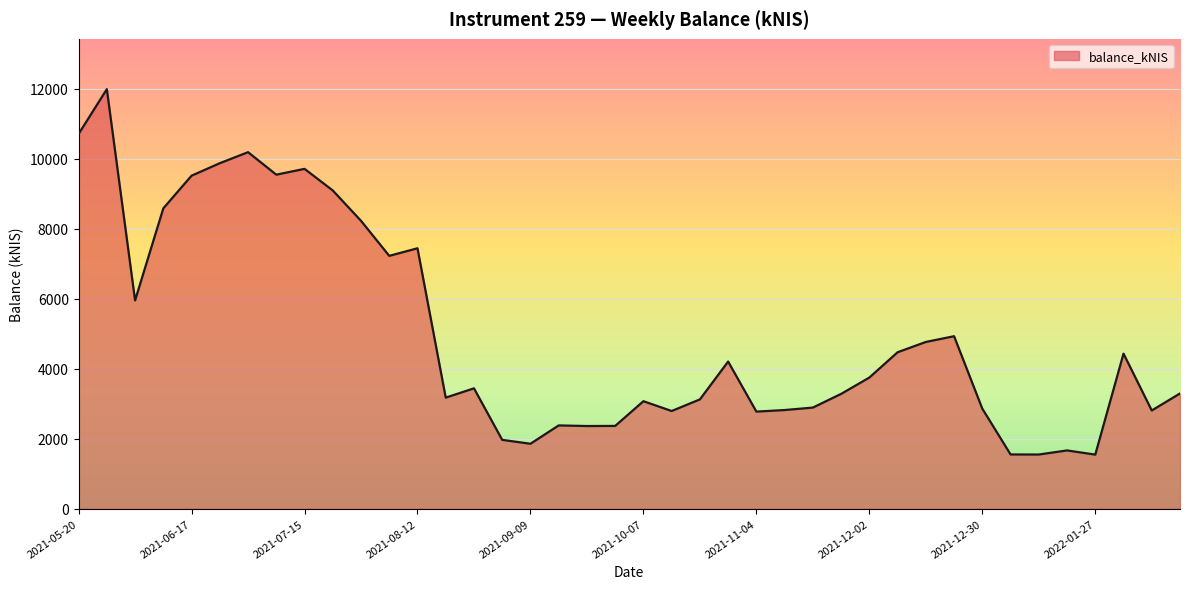

What is the smallest value displayed?

1544.9